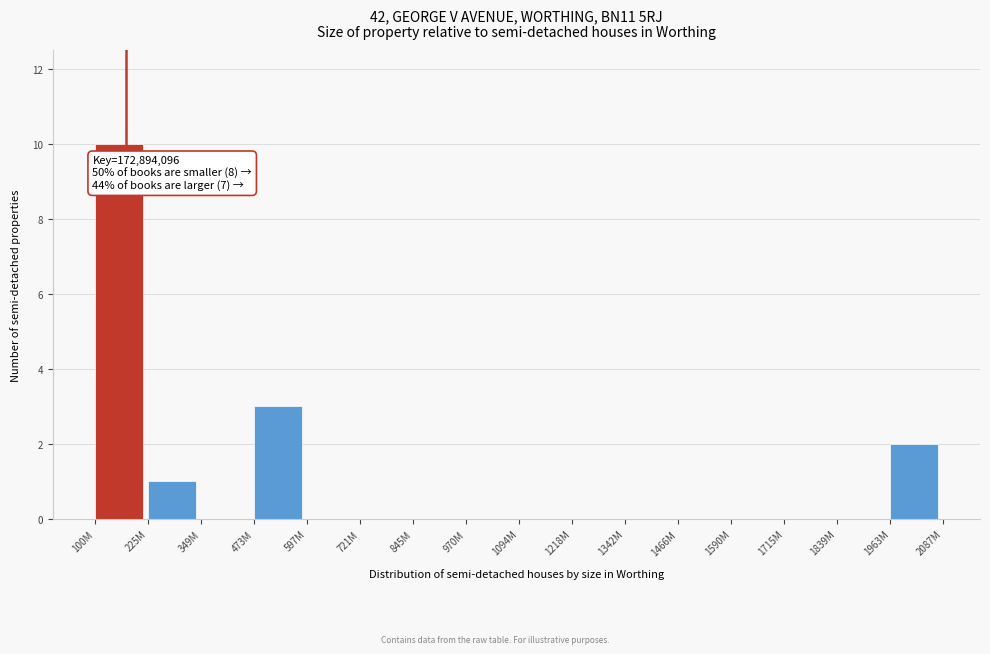

Reading left to right, list all the values displayed in this chart.

100M=10	225M=1	349M=0	473M=3	597M=0	721M=0	845M=0	970M=0	1094M=0	1218M=0	1342M=0	1466M=0	1590M=0	1715M=0	1839M=0	1963M=2